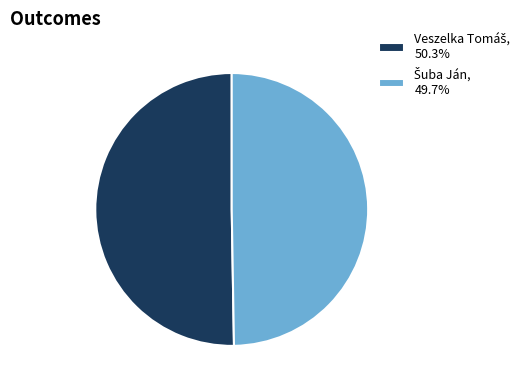

Does any single category account for the majority?

Yes